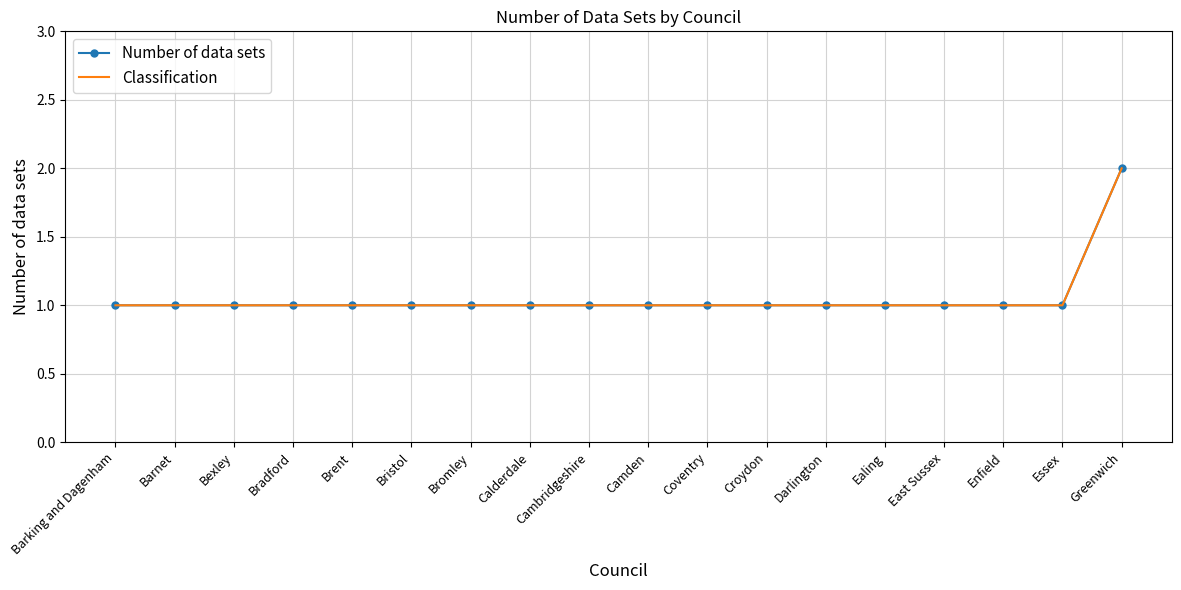

Is this an area chart (filled region under the line)?

No